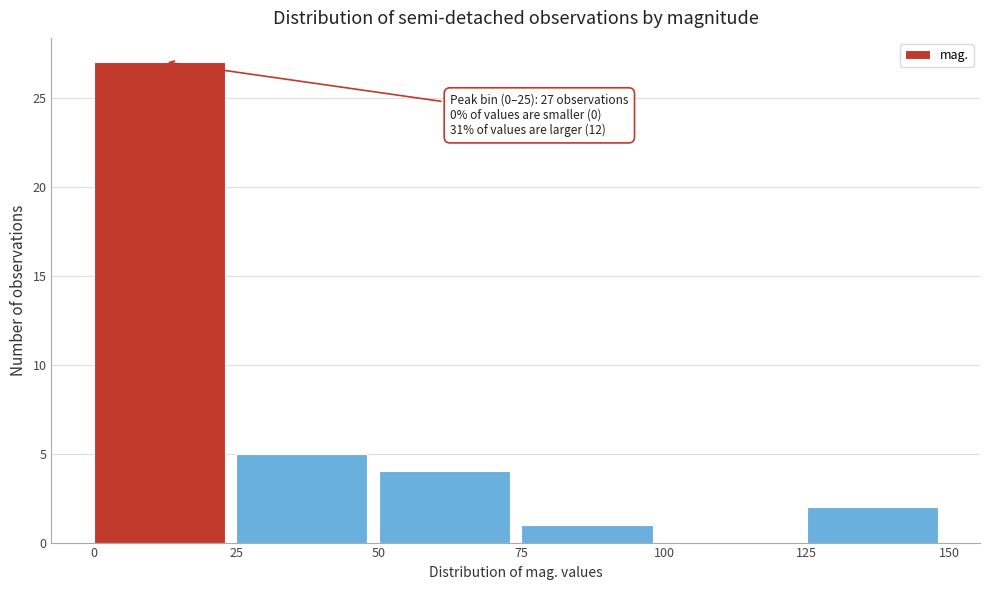

Which range on the x-axis has the tallest bar?

0 to 25